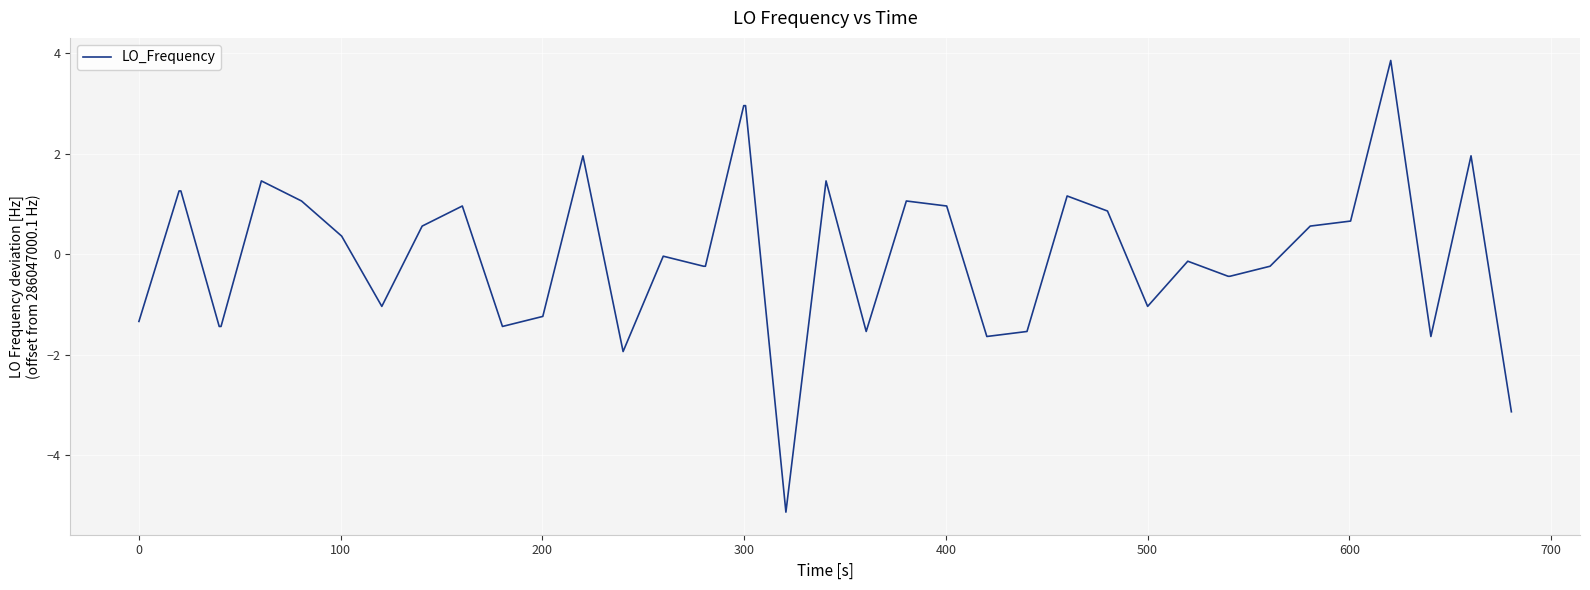

How many distinct data groups are displayed?

1